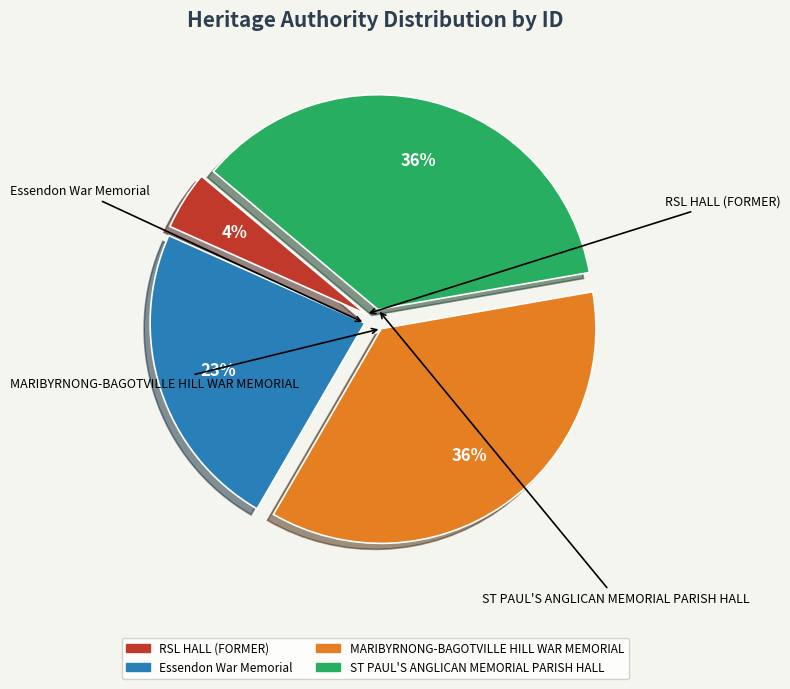

How many slices are in this pie chart?

4